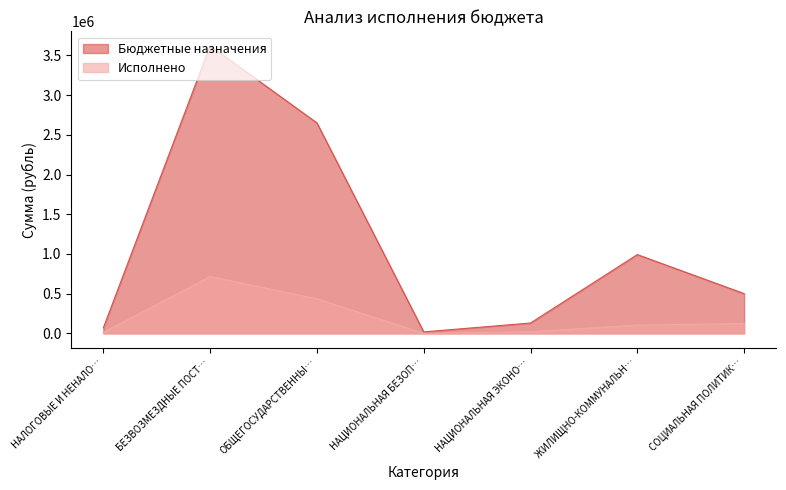

What is the spread (max minus min) of values at НАЦИОНАЛЬНАЯ БЕЗОП…?

18600.0